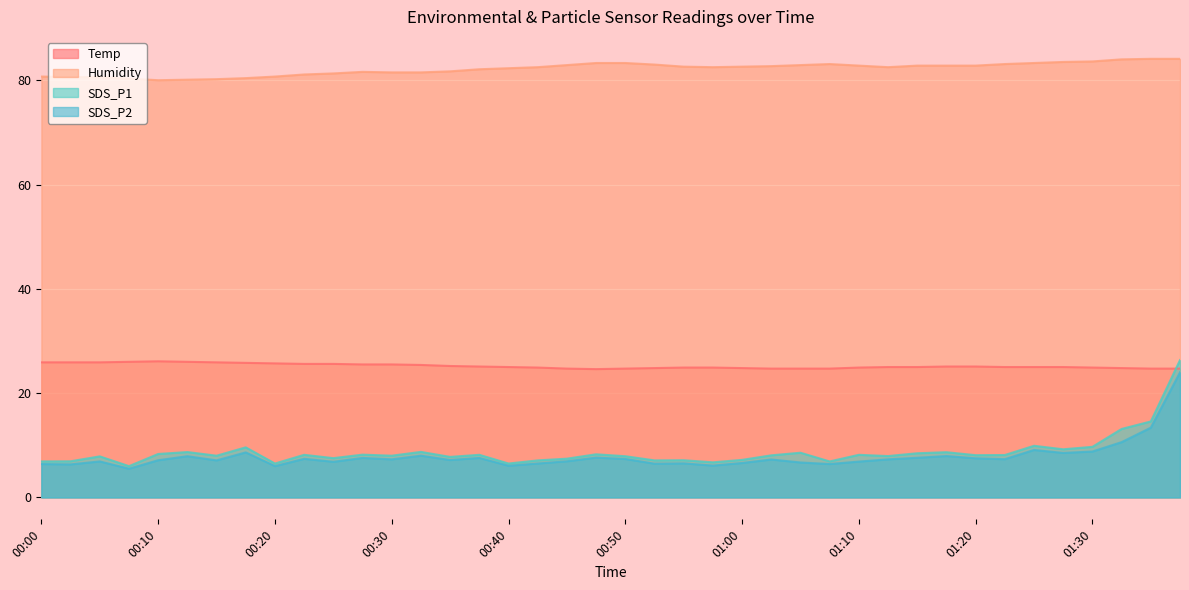

Rank the series at 00:57 from lowest to highest value.

SDS_P2, SDS_P1, Temp, Humidity